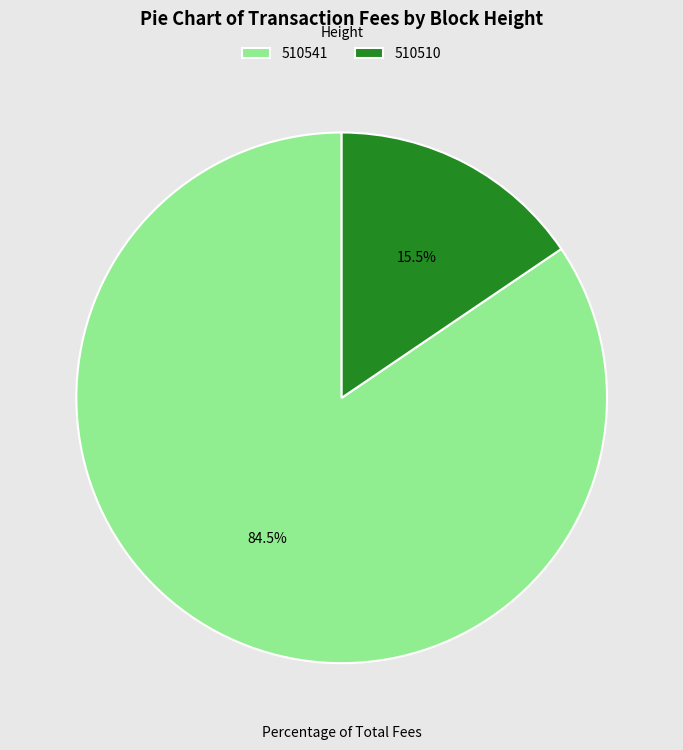

Between 510510 and 510541, which is larger?

510541